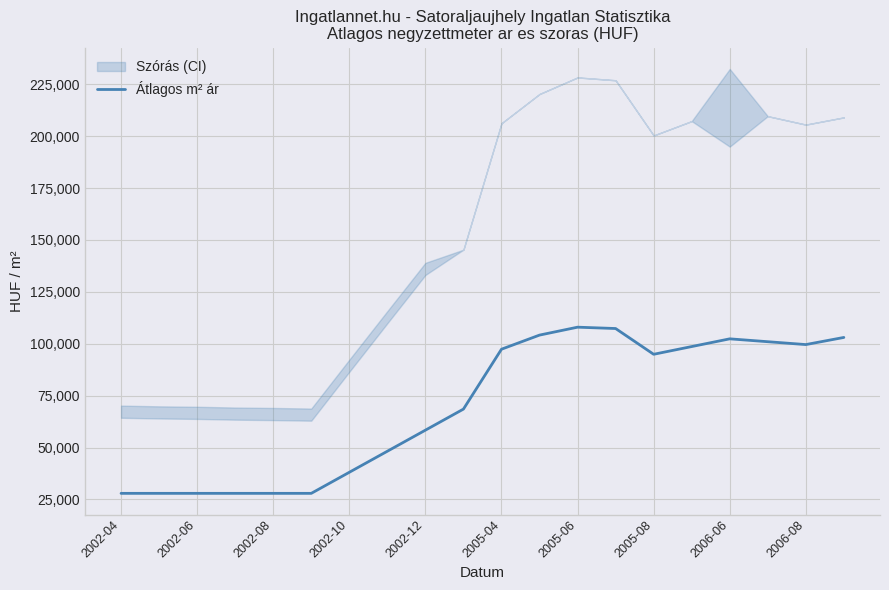

Is this an area chart (filled region under the line)?

No